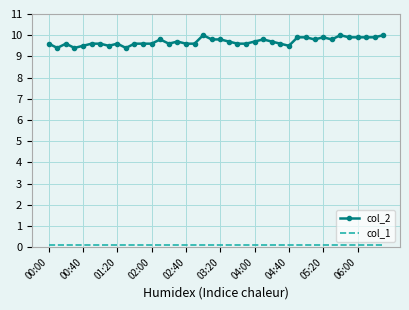

Which series has the largest total across all categories?

col_2